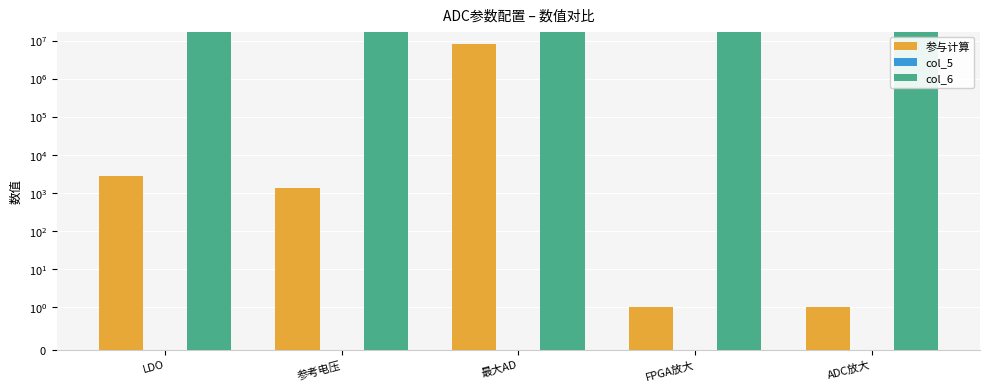

At how many categories does at least one series exceed 8419380?

5